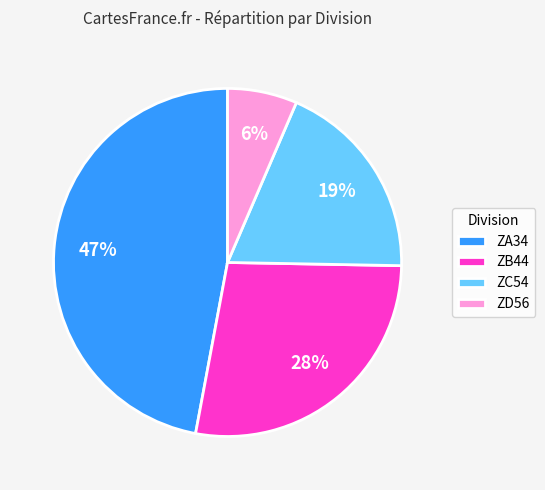

To the nearest percent, what is the difference between the largest and smallest slice percentages?

41%